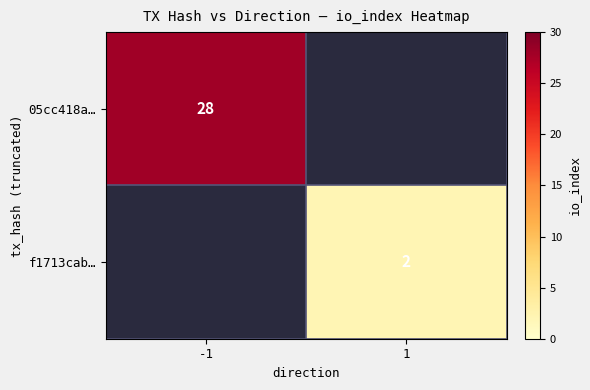

True or false: f1713cab… has a value of 3 at 1.

False